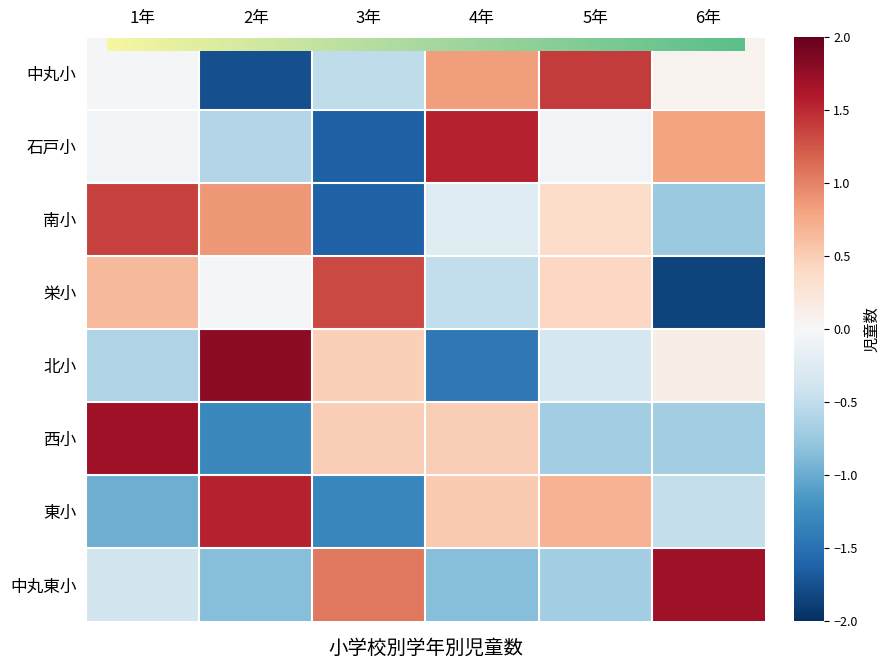

At which category does the chart reach its minimum across all series?

6年